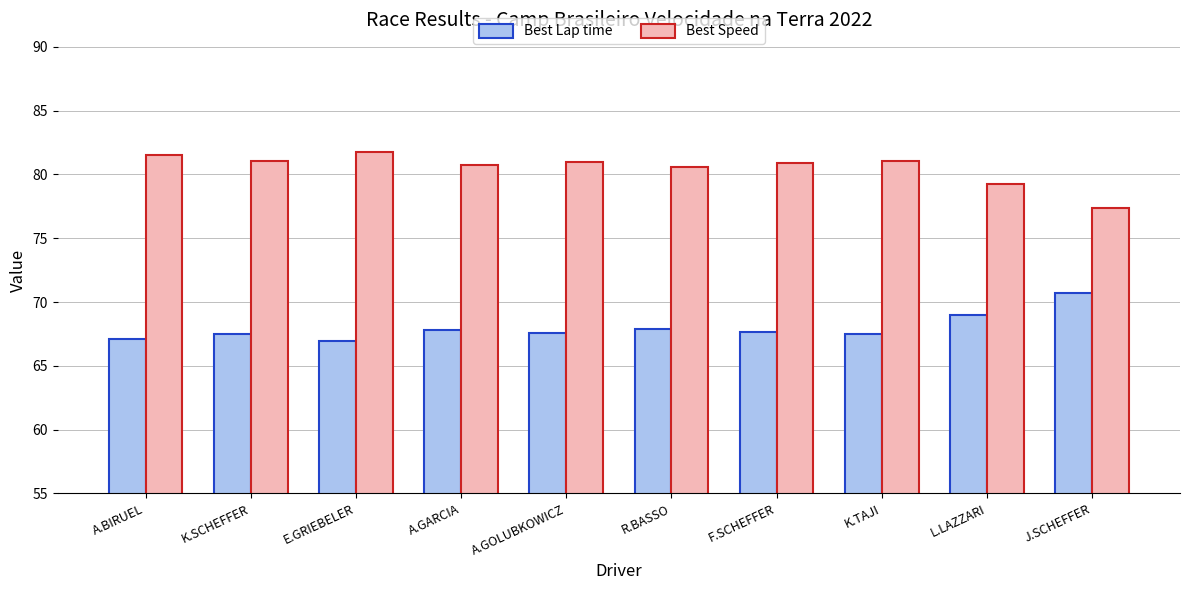

Rank the series by their maximum value, from lowest to highest.

Best Lap time, Best Speed